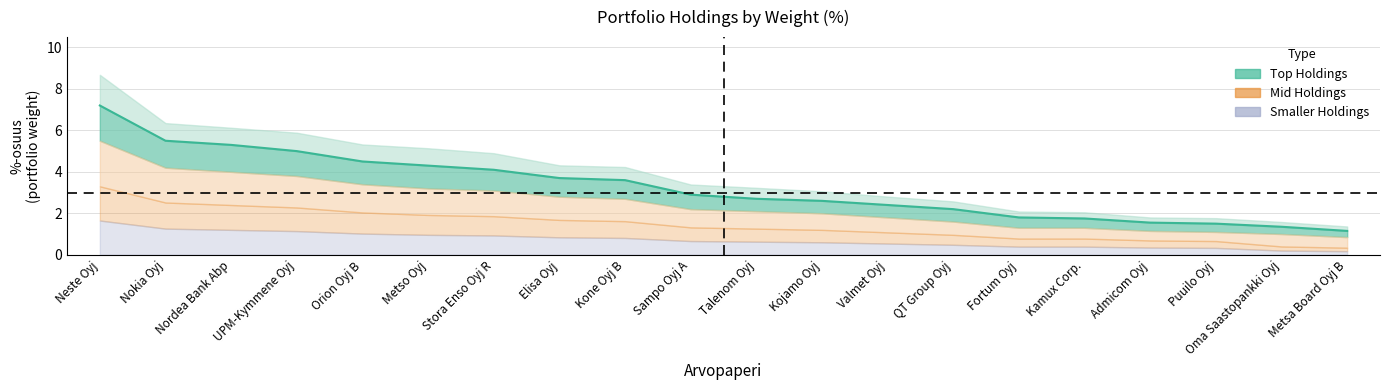

What position from the right is Elisa Oyj?

13